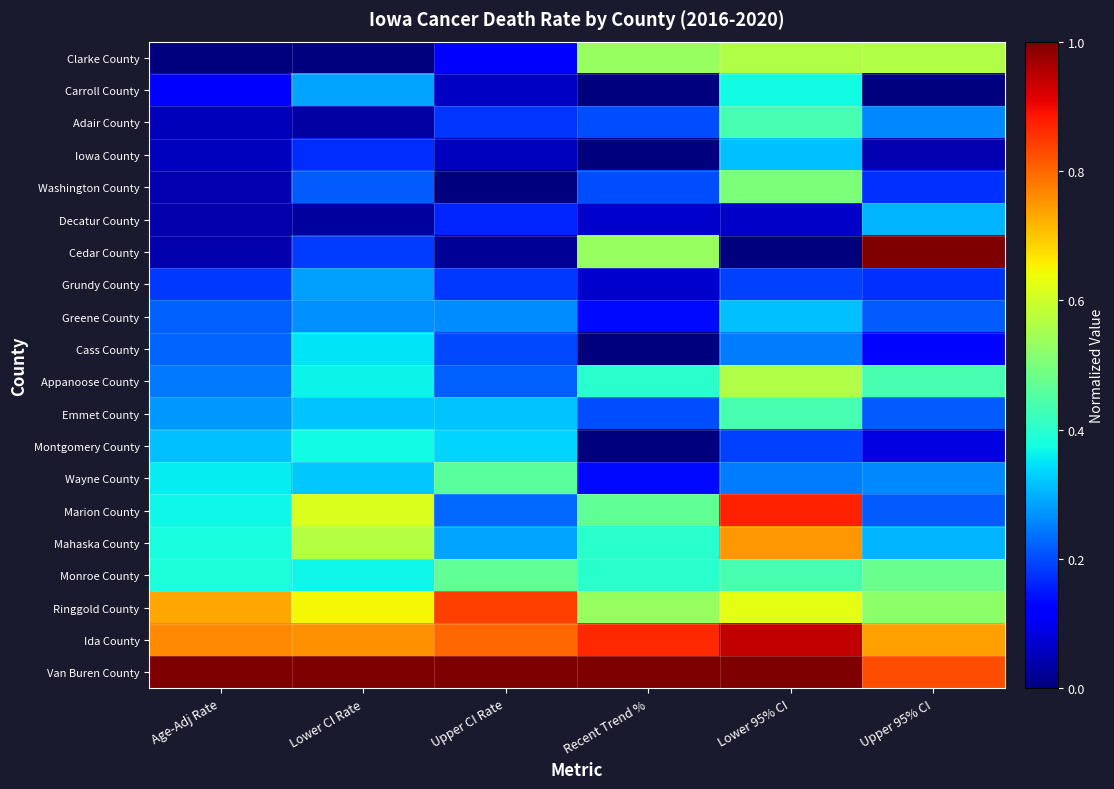

Reading right to left, what are all the values shown in this chart?

Van Buren County: Upper 95% CI=0.8	Lower 95% CI=1.0	Recent Trend %=1.0	Upper CI Rate=1.0	Lower CI Rate=1.0	Age-Adj Rate=1.0
Ida County: Upper 95% CI=0.7	Lower 95% CI=0.9	Recent Trend %=0.9	Upper CI Rate=0.8	Lower CI Rate=0.8	Age-Adj Rate=0.8
Ringgold County: Upper 95% CI=0.5	Lower 95% CI=0.6	Recent Trend %=0.5	Upper CI Rate=0.8	Lower CI Rate=0.6	Age-Adj Rate=0.7
Monroe County: Upper 95% CI=0.5	Lower 95% CI=0.4	Recent Trend %=0.4	Upper CI Rate=0.5	Lower CI Rate=0.4	Age-Adj Rate=0.4
Mahaska County: Upper 95% CI=0.3	Lower 95% CI=0.7	Recent Trend %=0.4	Upper CI Rate=0.3	Lower CI Rate=0.6	Age-Adj Rate=0.4
Marion County: Upper 95% CI=0.2	Lower 95% CI=0.9	Recent Trend %=0.5	Upper CI Rate=0.2	Lower CI Rate=0.6	Age-Adj Rate=0.4
Wayne County: Upper 95% CI=0.3	Lower 95% CI=0.2	Recent Trend %=0.1	Upper CI Rate=0.5	Lower CI Rate=0.3	Age-Adj Rate=0.4
Montgomery County: Upper 95% CI=0.1	Lower 95% CI=0.2	Recent Trend %=0.0	Upper CI Rate=0.3	Lower CI Rate=0.4	Age-Adj Rate=0.3
Emmet County: Upper 95% CI=0.2	Lower 95% CI=0.4	Recent Trend %=0.2	Upper CI Rate=0.3	Lower CI Rate=0.3	Age-Adj Rate=0.3
Appanoose County: Upper 95% CI=0.4	Lower 95% CI=0.6	Recent Trend %=0.4	Upper CI Rate=0.2	Lower CI Rate=0.4	Age-Adj Rate=0.2
Cass County: Upper 95% CI=0.1	Lower 95% CI=0.2	Recent Trend %=0.0	Upper CI Rate=0.2	Lower CI Rate=0.3	Age-Adj Rate=0.2
Greene County: Upper 95% CI=0.2	Lower 95% CI=0.3	Recent Trend %=0.1	Upper CI Rate=0.3	Lower CI Rate=0.3	Age-Adj Rate=0.2
Grundy County: Upper 95% CI=0.2	Lower 95% CI=0.2	Recent Trend %=0.1	Upper CI Rate=0.2	Lower CI Rate=0.3	Age-Adj Rate=0.2
Cedar County: Upper 95% CI=1.0	Lower 95% CI=0.0	Recent Trend %=0.5	Upper CI Rate=0.0	Lower CI Rate=0.2	Age-Adj Rate=0.0
Decatur County: Upper 95% CI=0.3	Lower 95% CI=0.1	Recent Trend %=0.1	Upper CI Rate=0.2	Lower CI Rate=0.0	Age-Adj Rate=0.0
Washington County: Upper 95% CI=0.2	Lower 95% CI=0.5	Recent Trend %=0.2	Upper CI Rate=0.0	Lower CI Rate=0.2	Age-Adj Rate=0.0
Iowa County: Upper 95% CI=0.0	Lower 95% CI=0.3	Recent Trend %=0.0	Upper CI Rate=0.1	Lower CI Rate=0.2	Age-Adj Rate=0.1
Adair County: Upper 95% CI=0.3	Lower 95% CI=0.4	Recent Trend %=0.2	Upper CI Rate=0.2	Lower CI Rate=0.0	Age-Adj Rate=0.1
Carroll County: Upper 95% CI=0.0	Lower 95% CI=0.4	Recent Trend %=0.0	Upper CI Rate=0.1	Lower CI Rate=0.3	Age-Adj Rate=0.1
Clarke County: Upper 95% CI=0.6	Lower 95% CI=0.6	Recent Trend %=0.5	Upper CI Rate=0.1	Lower CI Rate=0.0	Age-Adj Rate=0.0